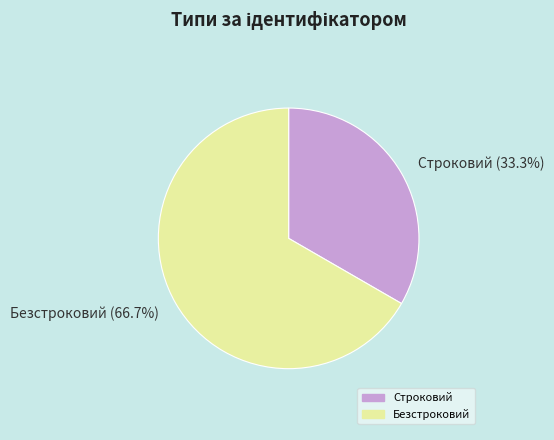

Approximately how many times larger is the value at Безстроковий compared to Строковий?

2.0